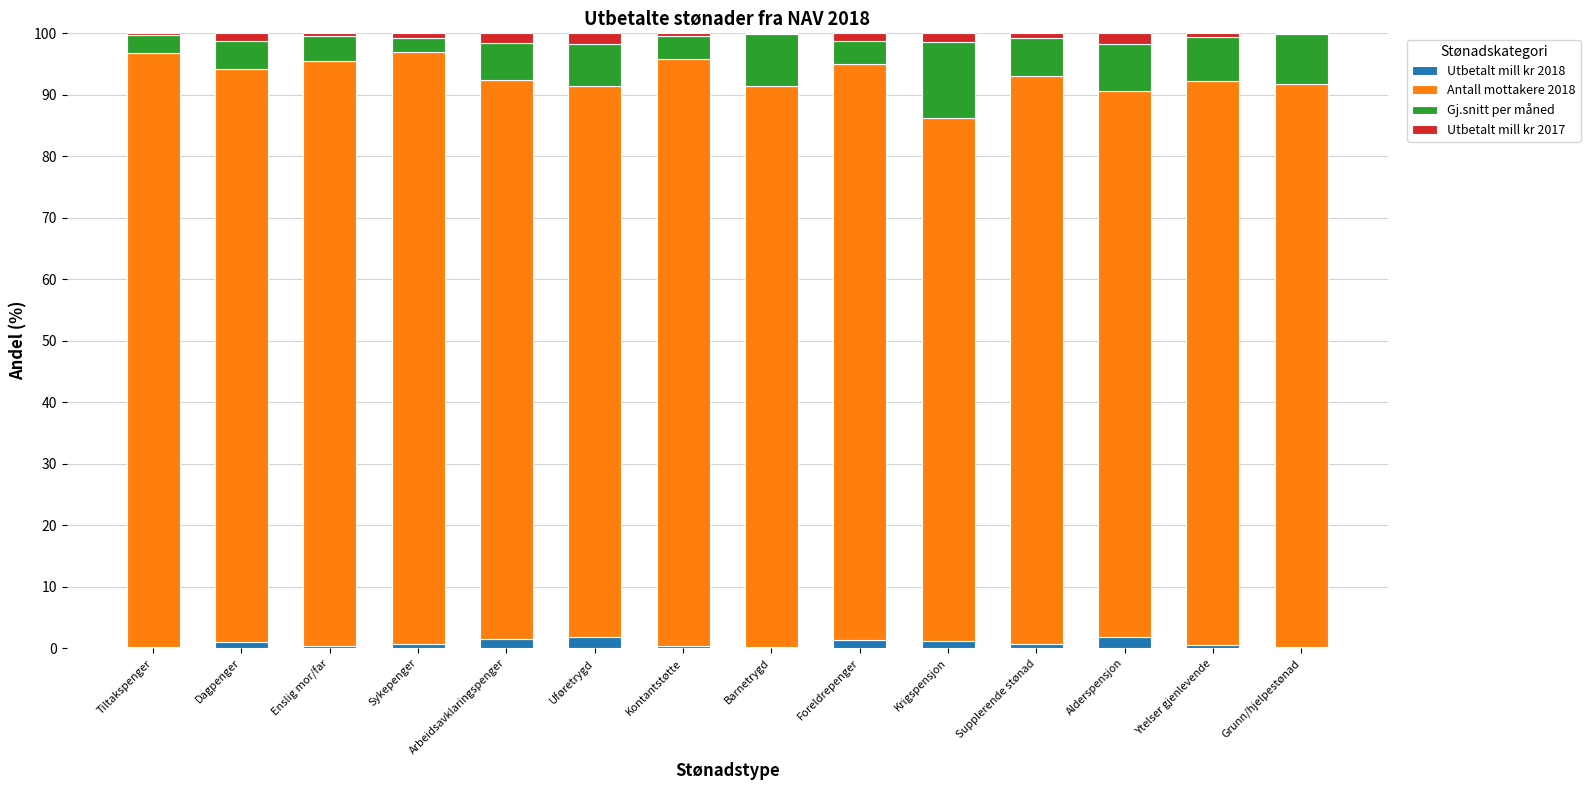

Rank the series at Enslig mor/far from highest to lowest value.

Antall mottakere 2018, Gj.snitt per måned, Utbetalt mill kr 2017, Utbetalt mill kr 2018